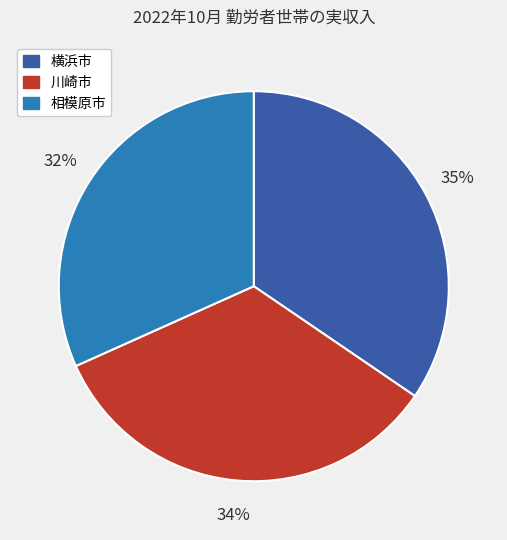

Between 横浜市 and 川崎市, which is larger?

横浜市